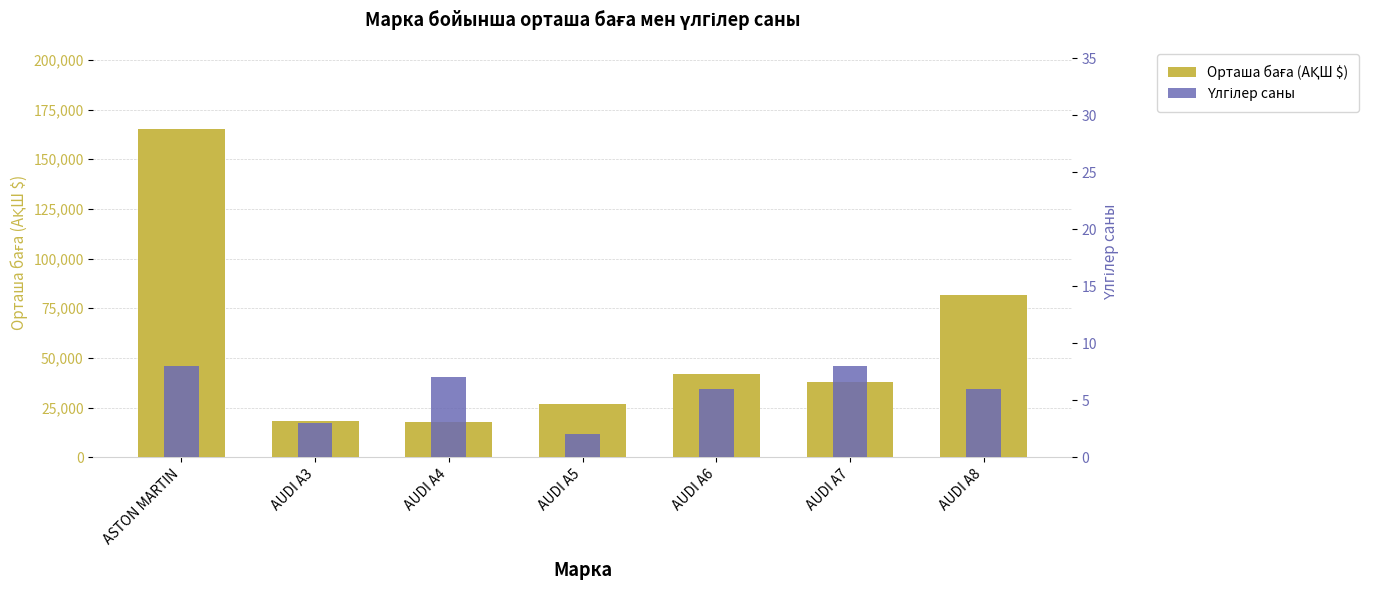

What is the label of the 6th bar from the left?

AUDI A7